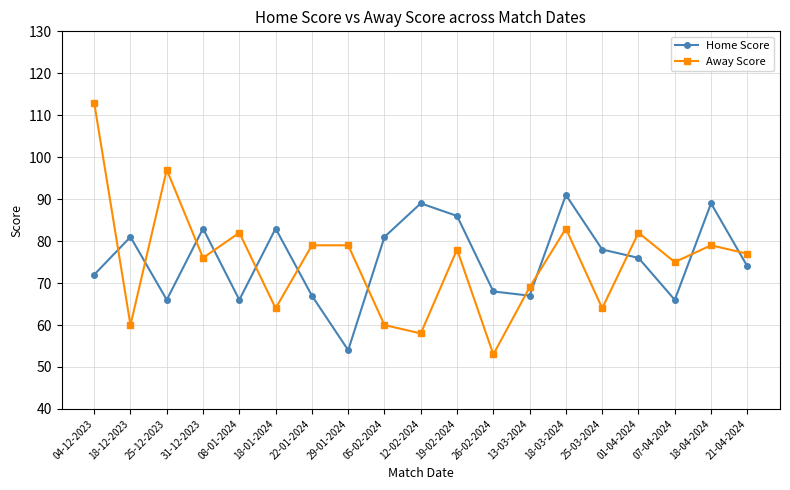

The Home Score series shows 44 at 08-01-2024. True or false?

False